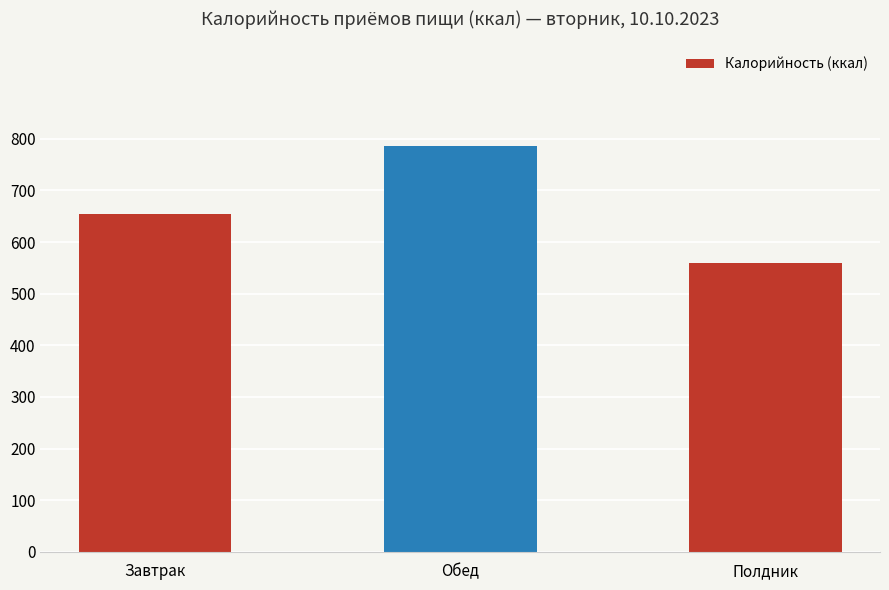

List the labels in order of value, largest first.

Обед, Завтрак, Полдник